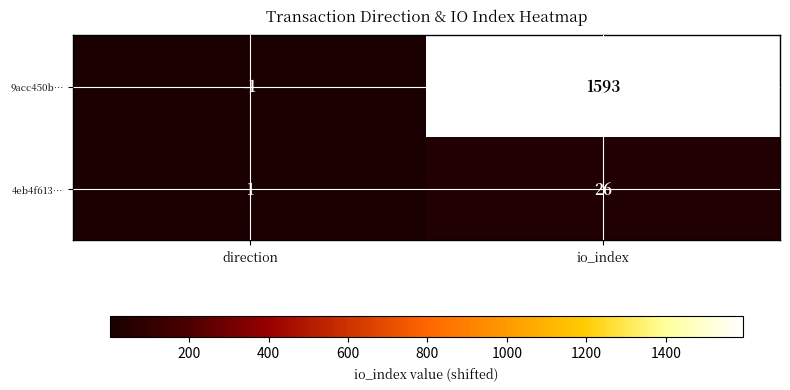

What value does the 9acc450b… series have at io_index, to the nearest 10?

1590